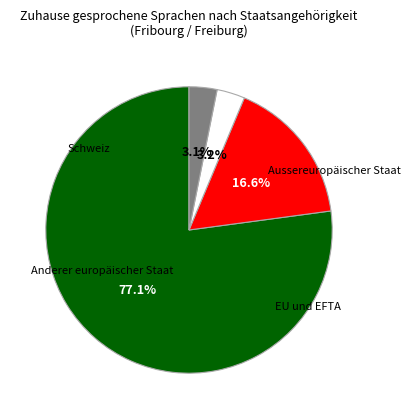

The Aussereuropäischer Staat slice represents 3% of the pie. True or false?

True